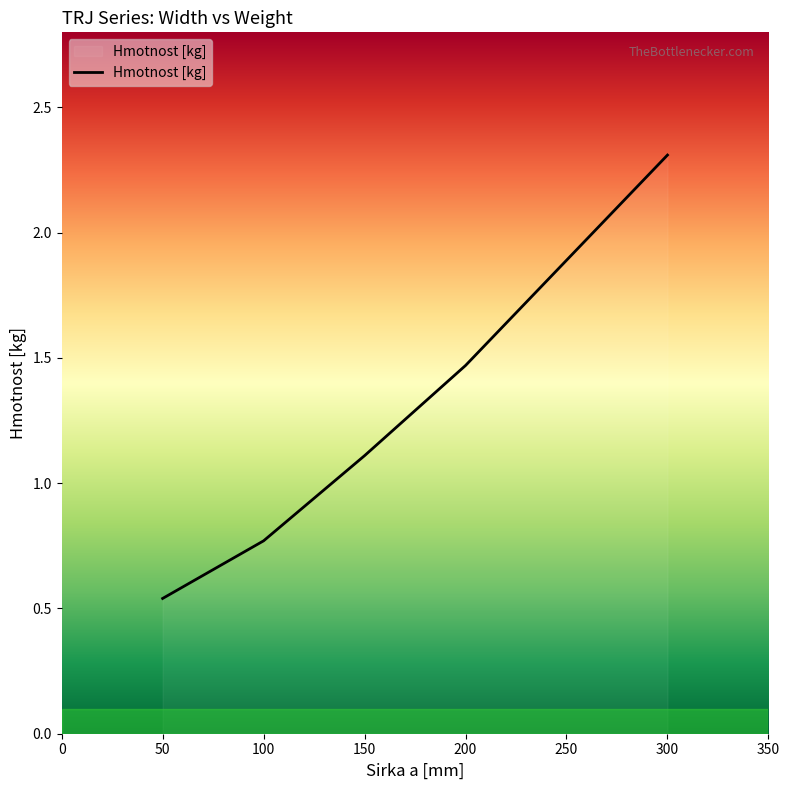

How many values exceed 1?

3